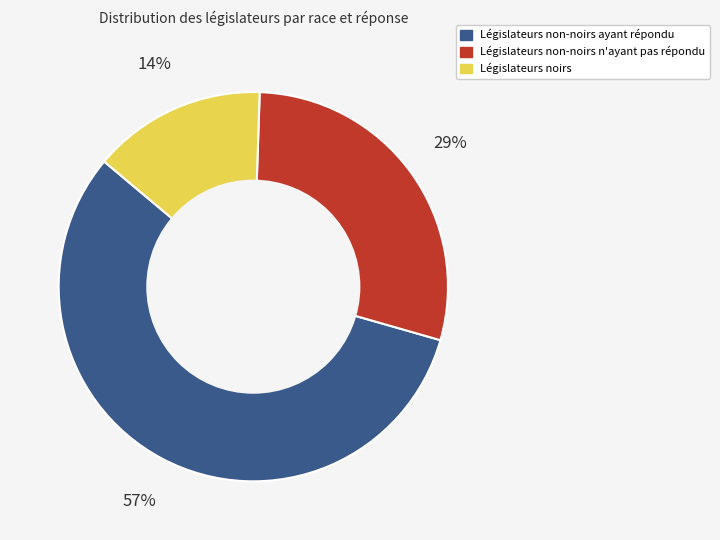

Which has a higher value, Législateurs non-noirs ayant répondu or Législateurs noirs?

Législateurs non-noirs ayant répondu